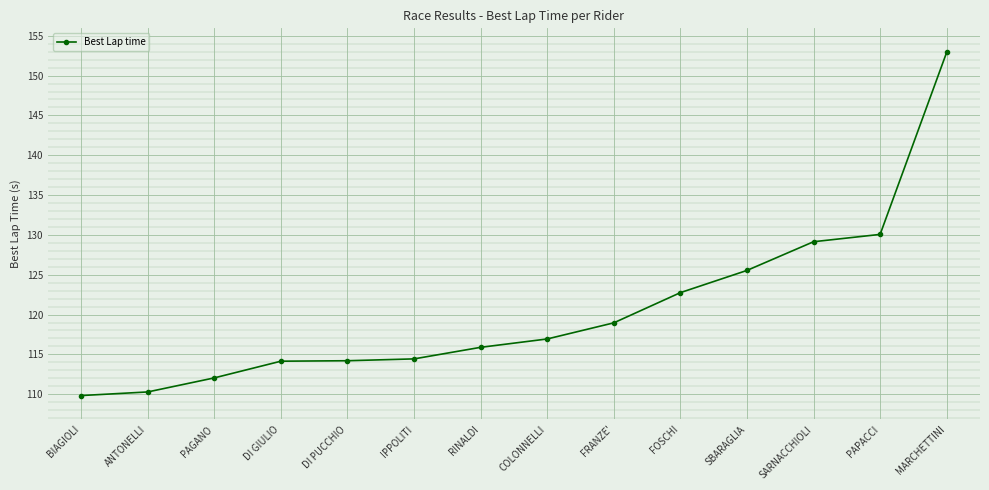

Is this an area chart (filled region under the line)?

No